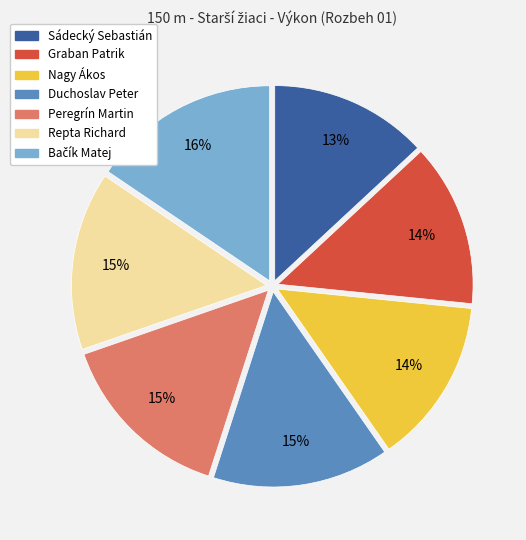

What is the ratio of the value at Repta Richard to the value at Duchoslav Peter?

1.0